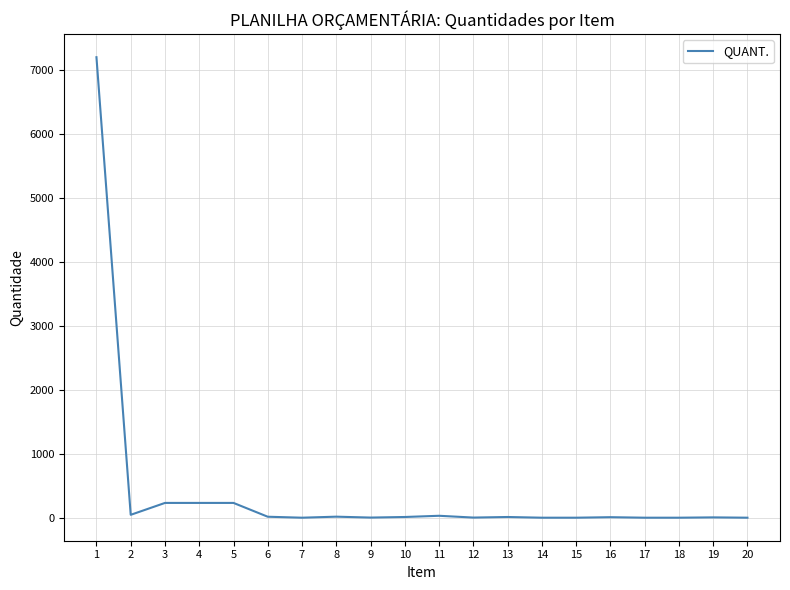

What is the difference between the maximum and minimum values?

7199